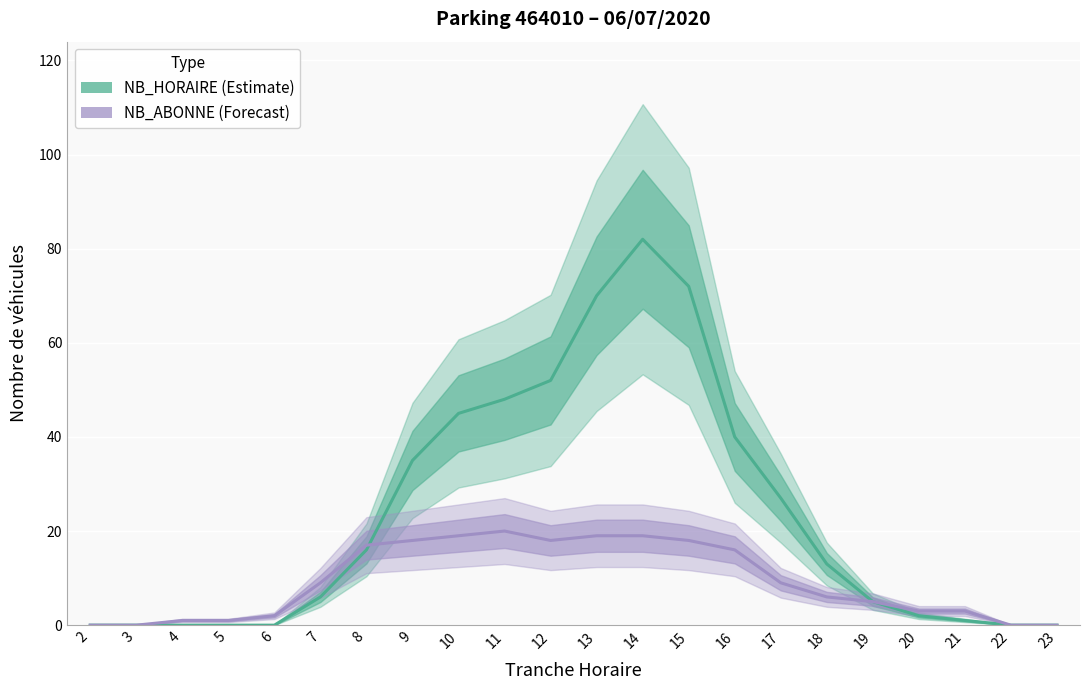

Where does the NB_HORAIRE series first go above 13?

8